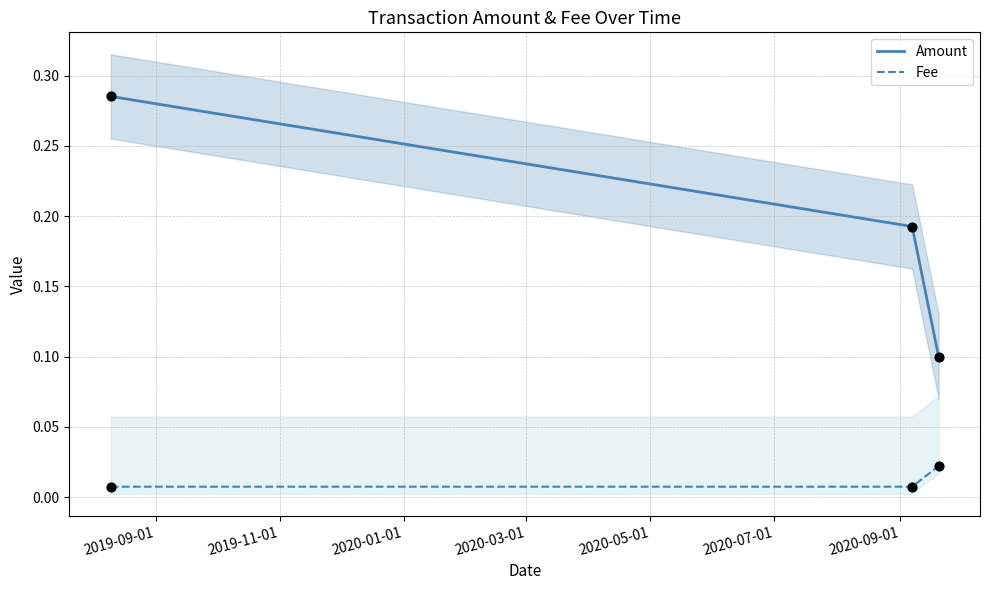

At how many categories does at least one series exceed 0?

3